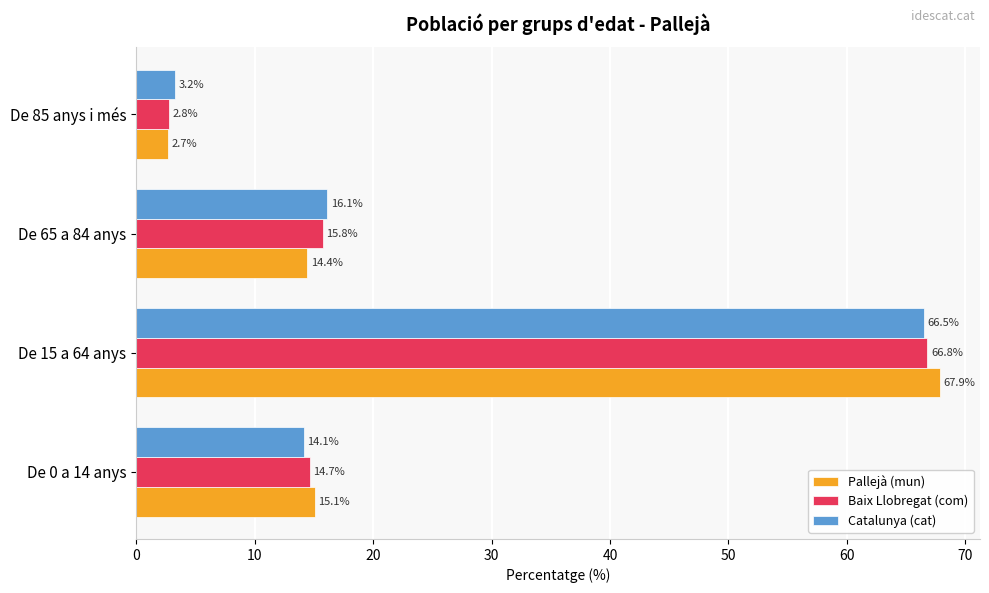

List the series in order of their peak value, lowest first.

Catalunya (cat), Baix Llobregat (com), Pallejà (mun)